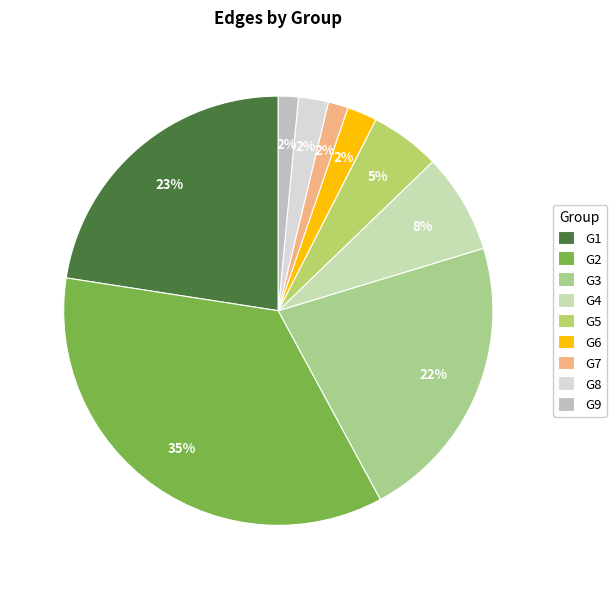

Do G2 and G6 together represent more than half of the pie?

No